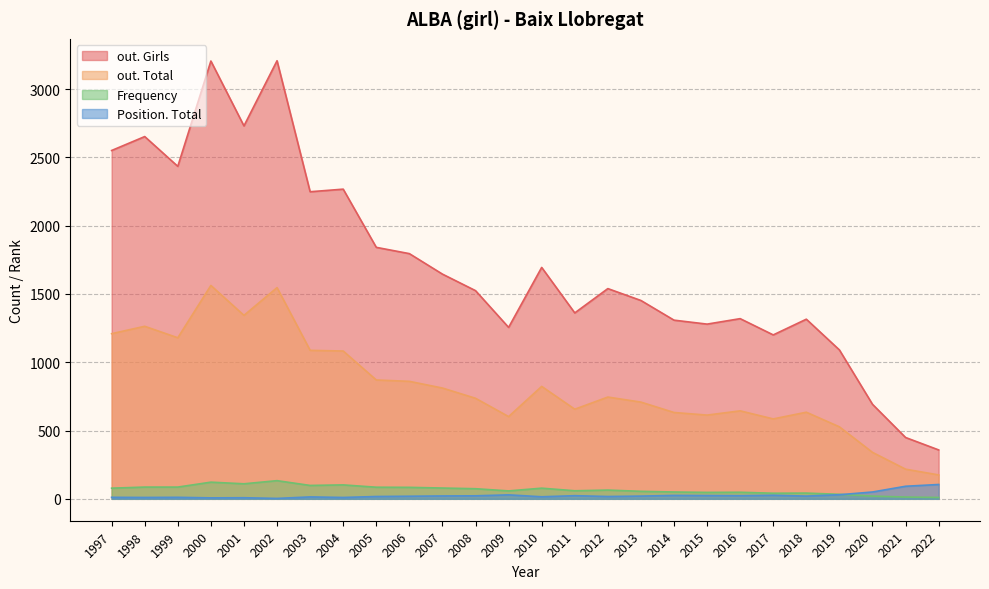

What is the difference between the second highest and second lowest values in the Frequency series?

109